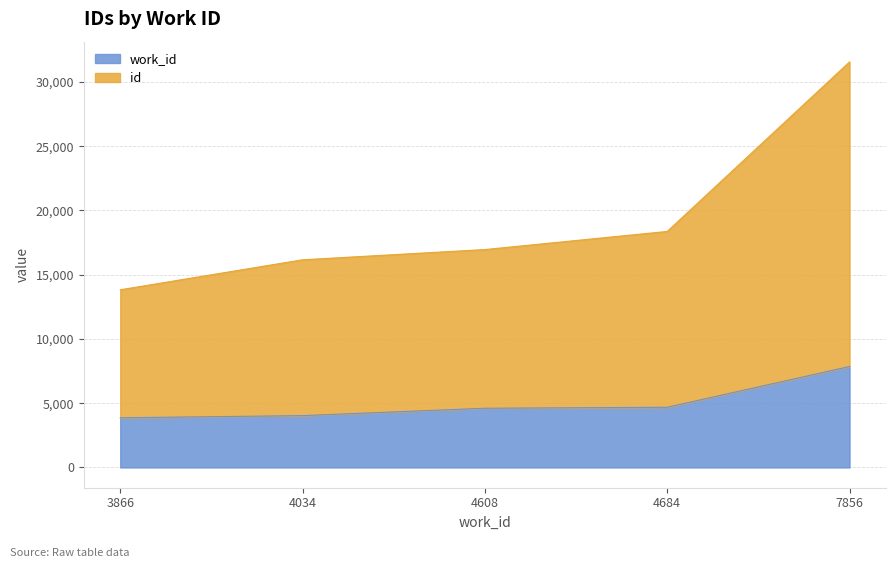

At which category is the sum across all series the highest?

7856